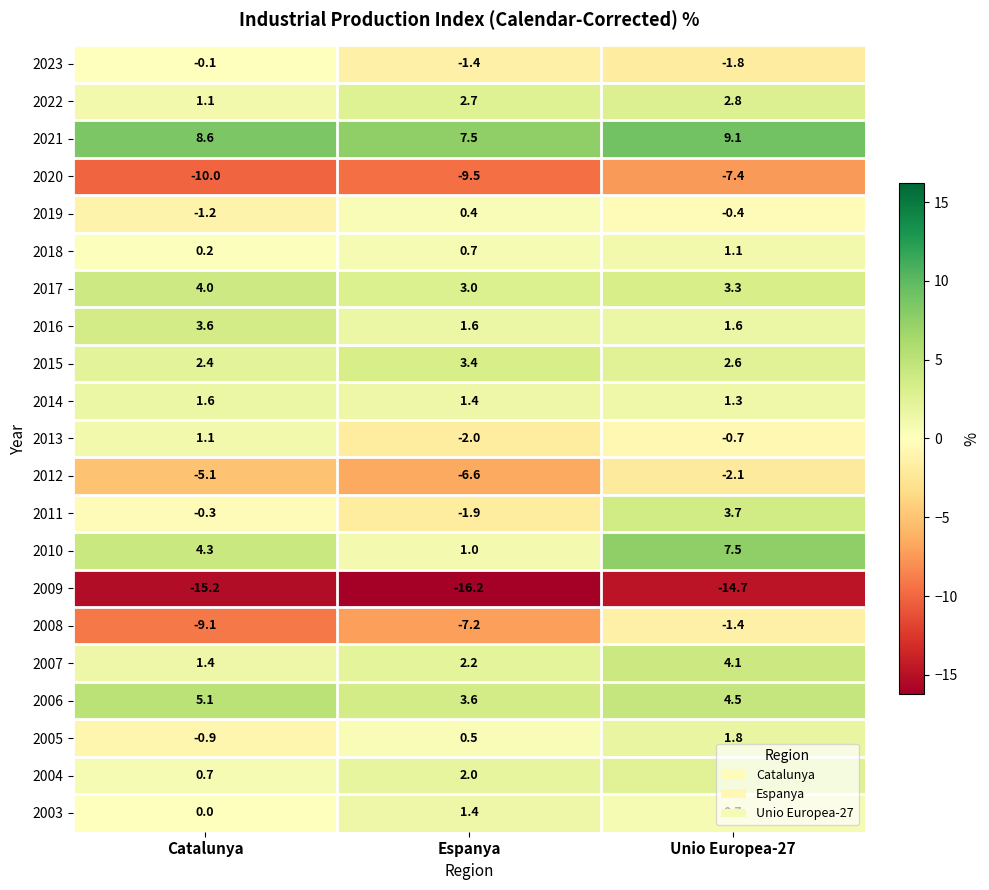

What is the difference between the highest and lowest values at Unio Europea-27?

23.8